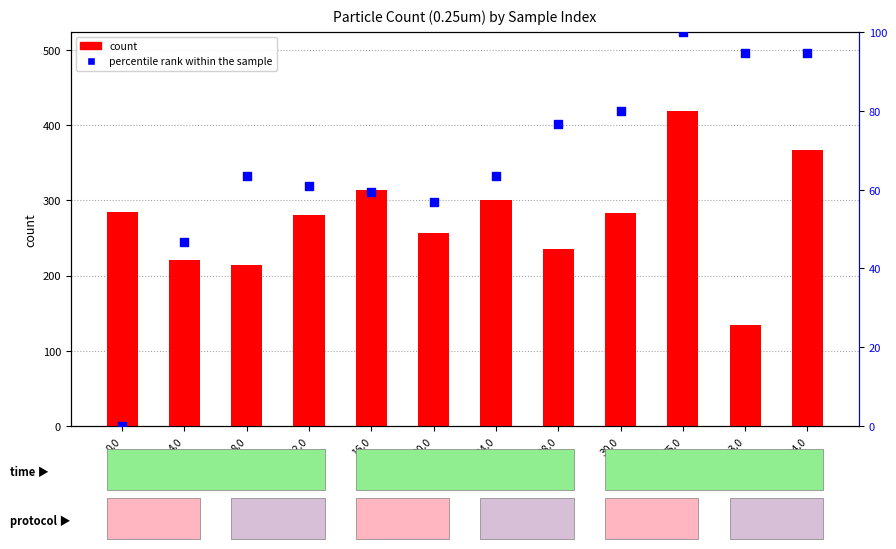

At which category is the sum across all series the highest?

75.0